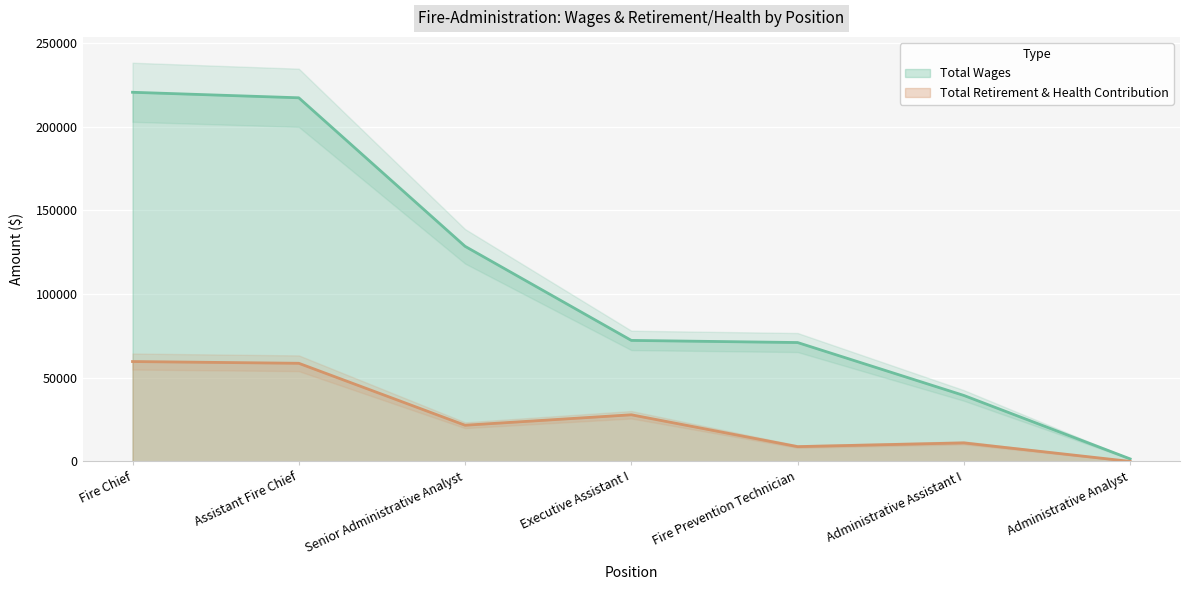

Where does the Total Retirement & Health Contribution series first go above 21654?

Fire Chief